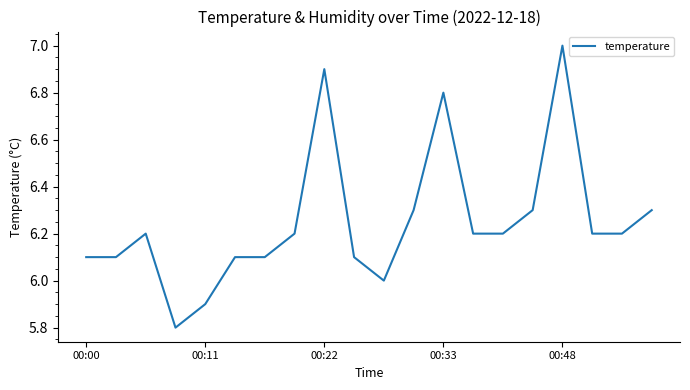

What is the maximum value shown in the chart?

7.0